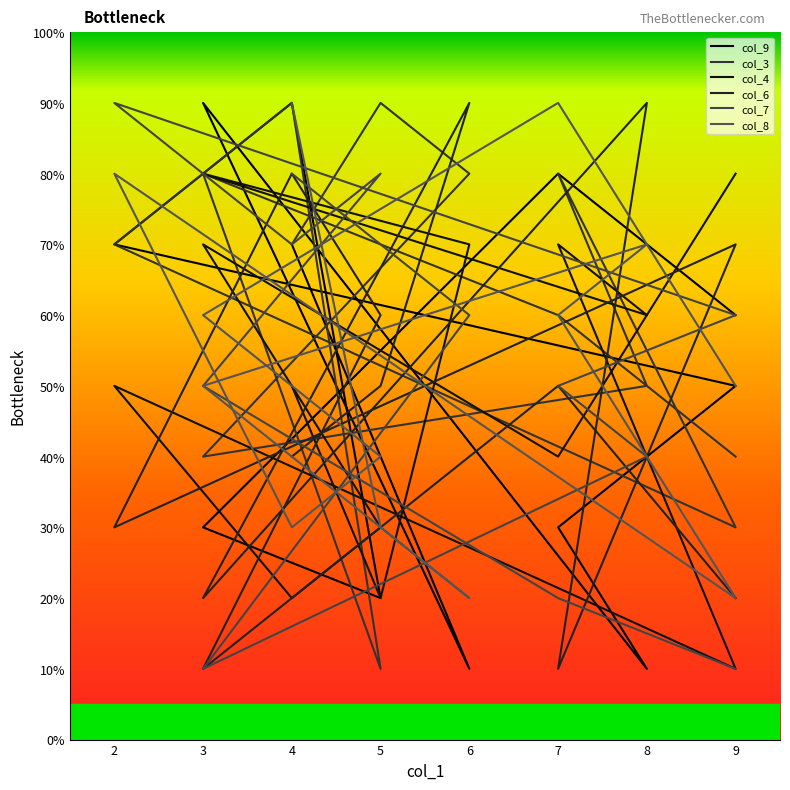

At how many categories does at least one series exceed 41?

13